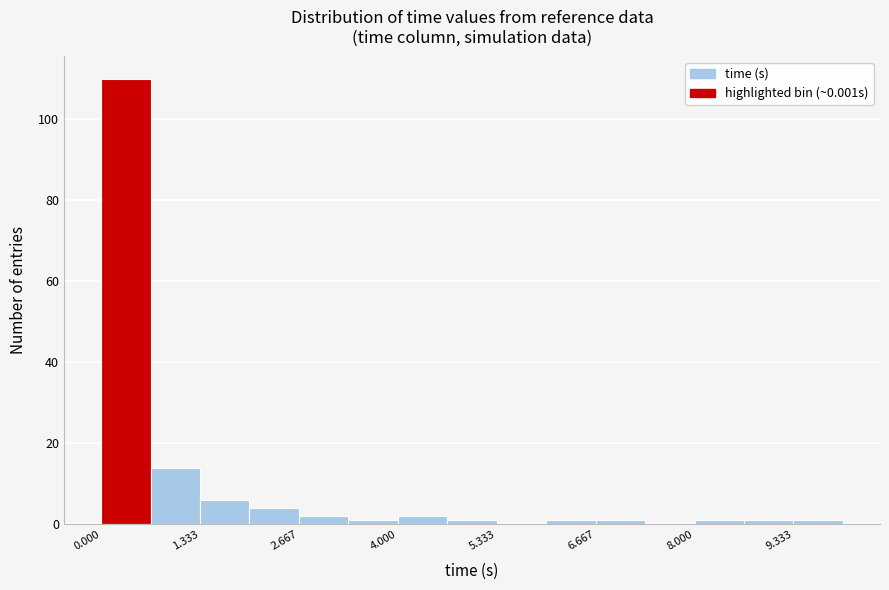

Read against the x-axis, roughly where is the centre of the tallest bar?

0.4